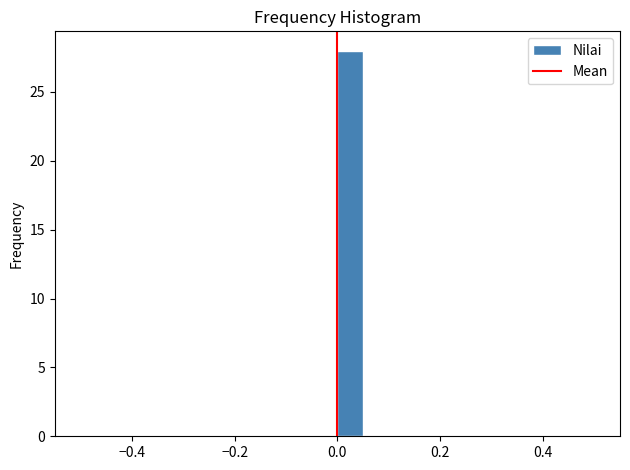

Around what value on the x-axis is the tallest bar? Give the approximate position of its centre, as read against the axis.

0.02